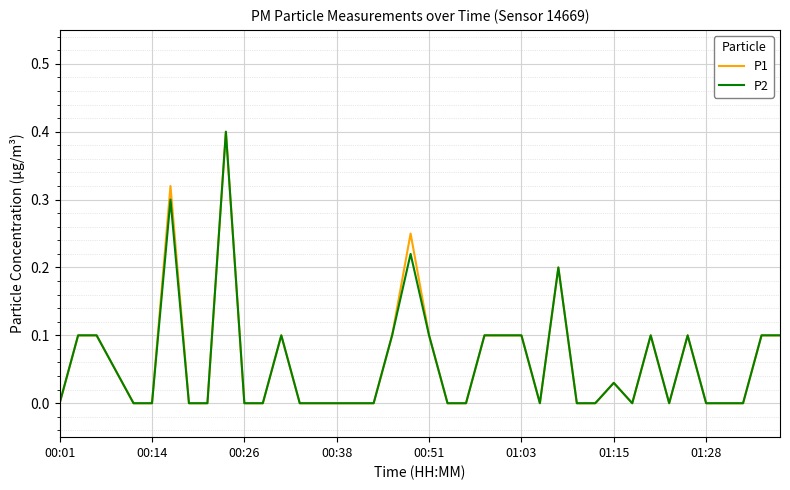

What are all the series names shown in the legend?

P1, P2